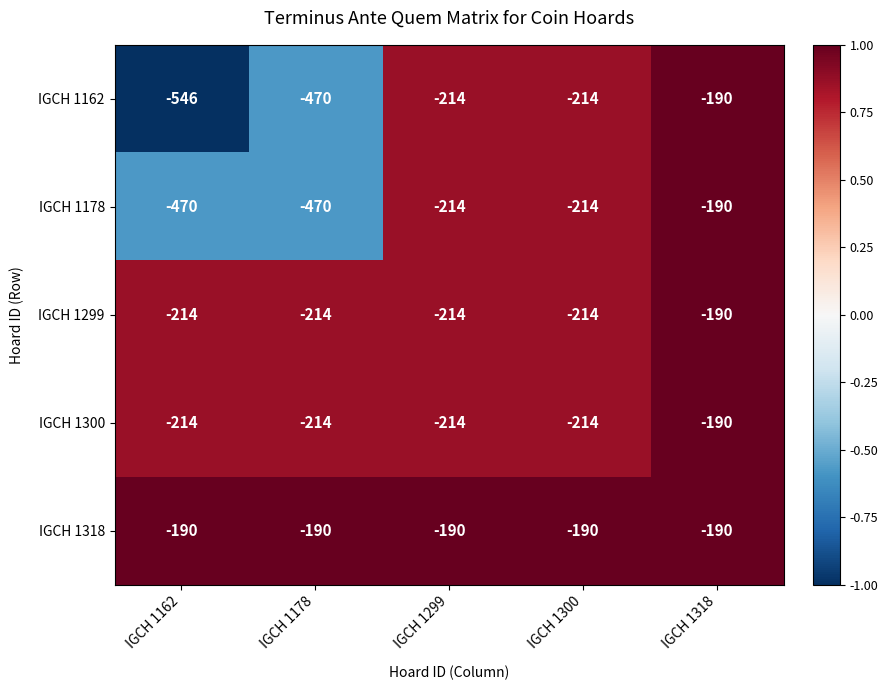

Reading left to right, what are all the values shown in this chart?

IGCH 1162: -546	-470	-214	-214	-190
IGCH 1178: -470	-470	-214	-214	-190
IGCH 1299: -214	-214	-214	-214	-190
IGCH 1300: -214	-214	-214	-214	-190
IGCH 1318: -190	-190	-190	-190	-190